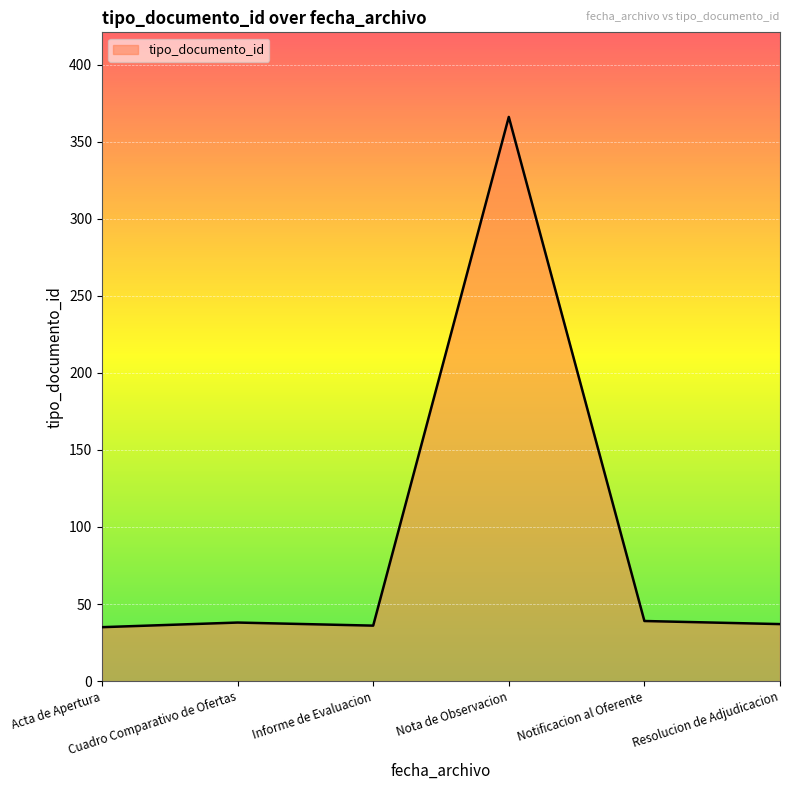

True or false: there are more than 0 points higher than both neighbors.

True